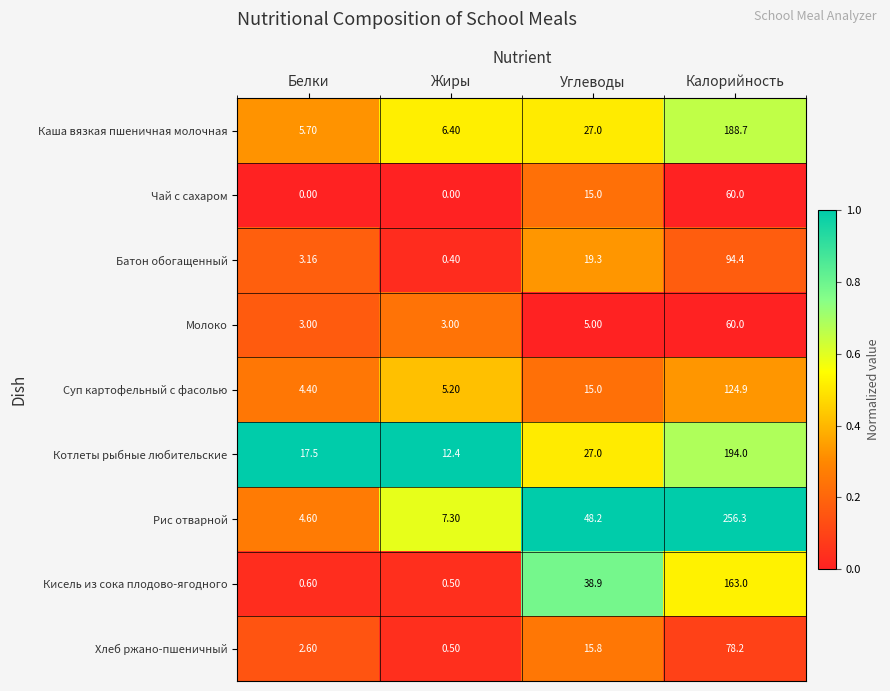

Where does the Батон обогащенный series first go above 19?

Углеводы